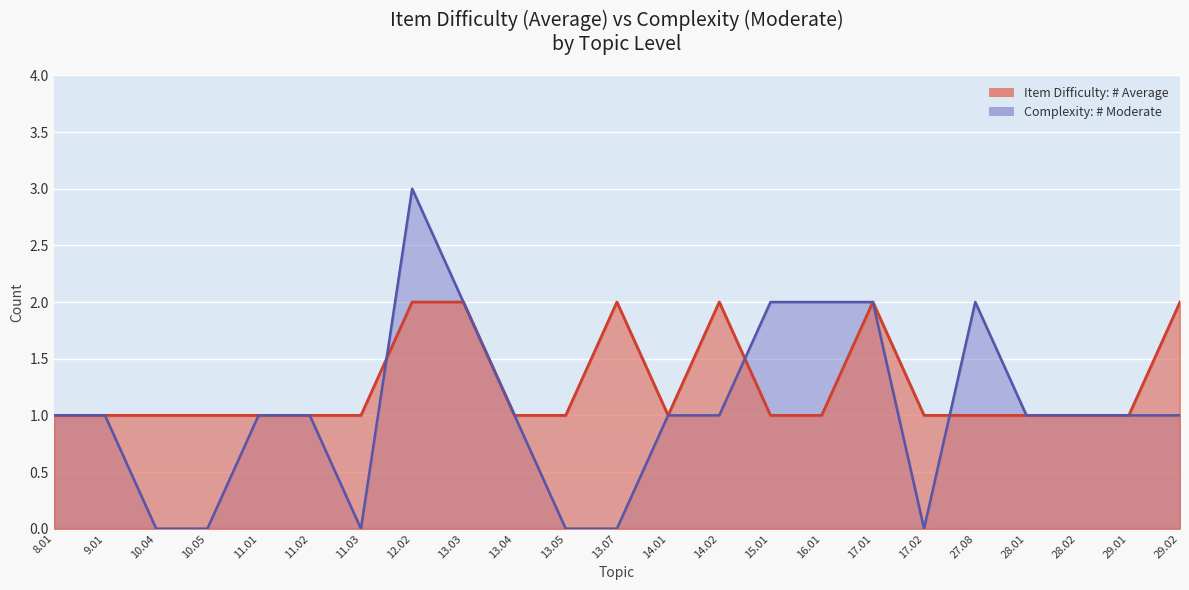

Where is the first local maximum for Item Difficulty: # Average?

13.07